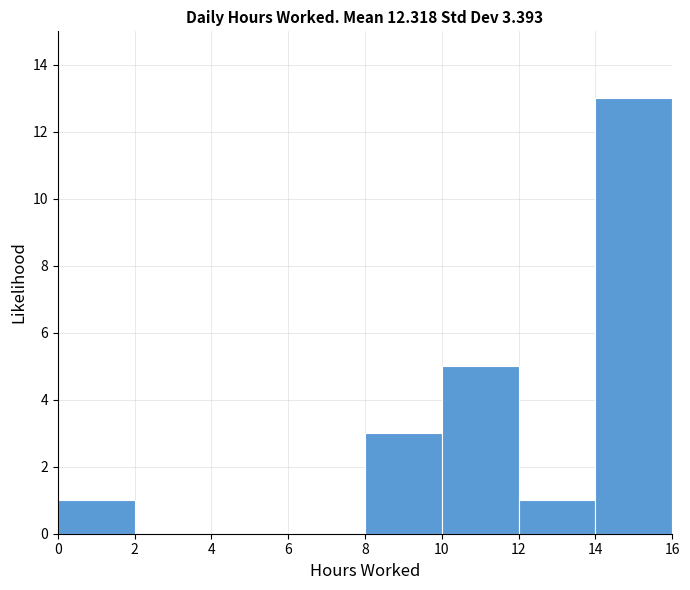

What is the height of the bar covering 10 to 12 on the x-axis? The values are not printed on the chart, so give them approximately, as read against the axis.

5